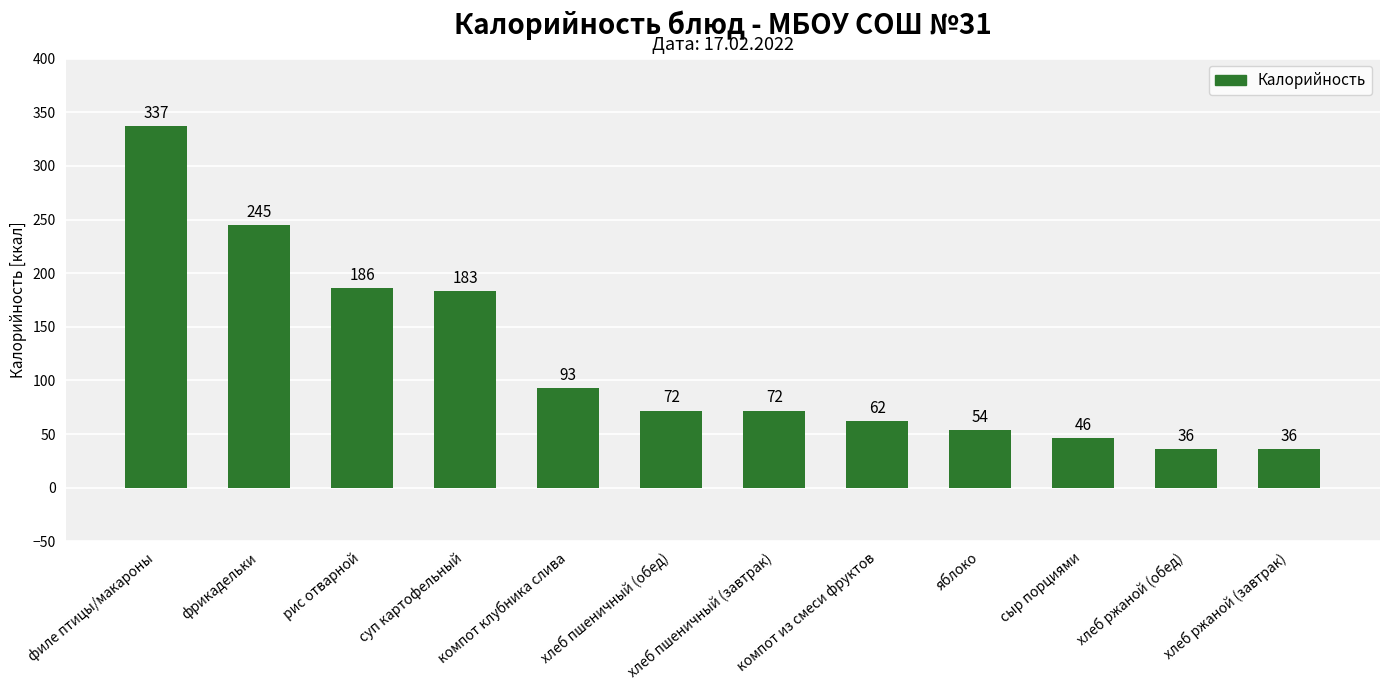

What is the minimum value shown in the chart?

36